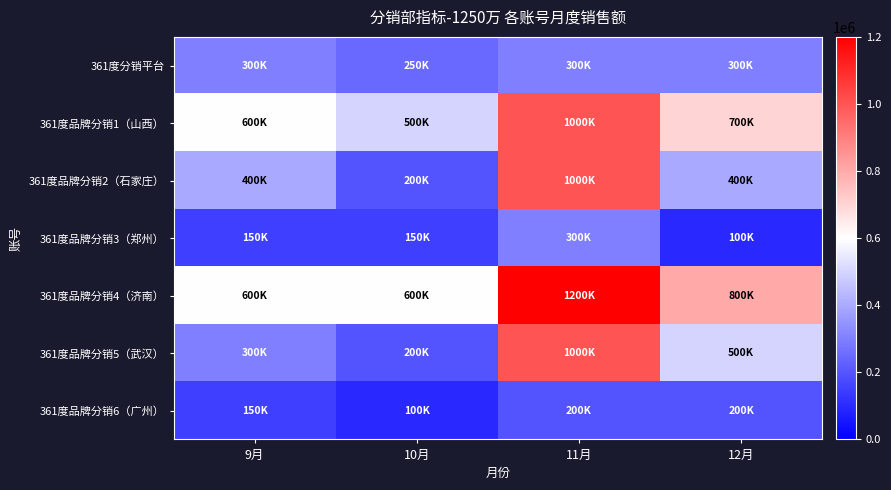

Reading left to right, list all the values displayed in this chart.

361度分销平台: 9月=300000	10月=250000	11月=300000	12月=300000
361度品牌分销1（山西）: 9月=600000	10月=500000	11月=1000000	12月=700000
361度品牌分销2（石家庄）: 9月=400000	10月=200000	11月=1000000	12月=400000
361度品牌分销3（郑州）: 9月=150000	10月=150000	11月=300000	12月=100000
361度品牌分销4（济南）: 9月=600000	10月=600000	11月=1200000	12月=800000
361度品牌分销5（武汉）: 9月=300000	10月=200000	11月=1000000	12月=500000
361度品牌分销6（广州）: 9月=150000	10月=100000	11月=200000	12月=200000